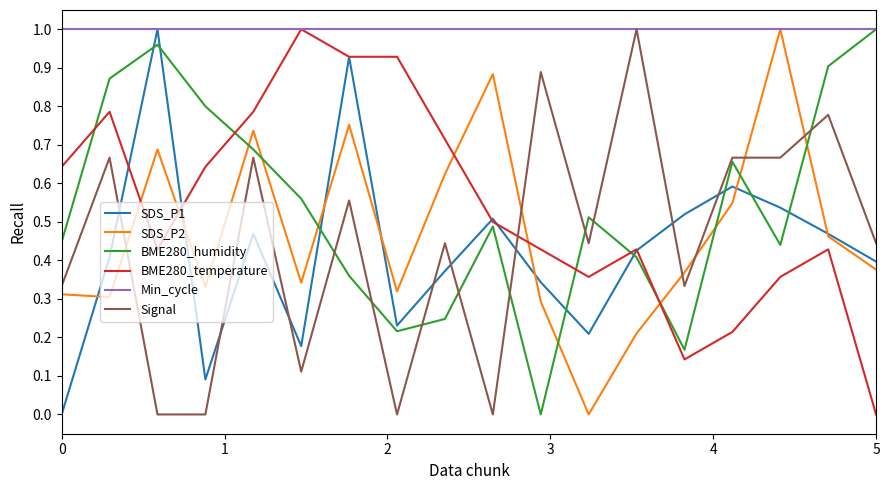

True or false: SDS_P2 and BME280_temperature intersect in this chart.

True